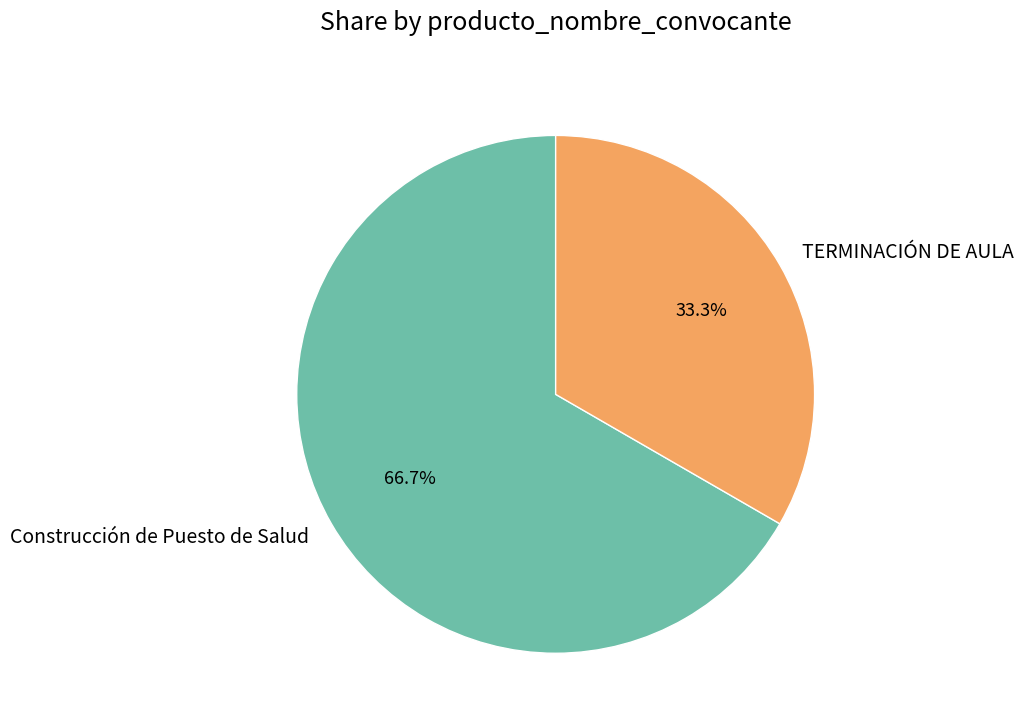

To the nearest percent, what portion does Construcción de Puesto de Salud represent?

67%